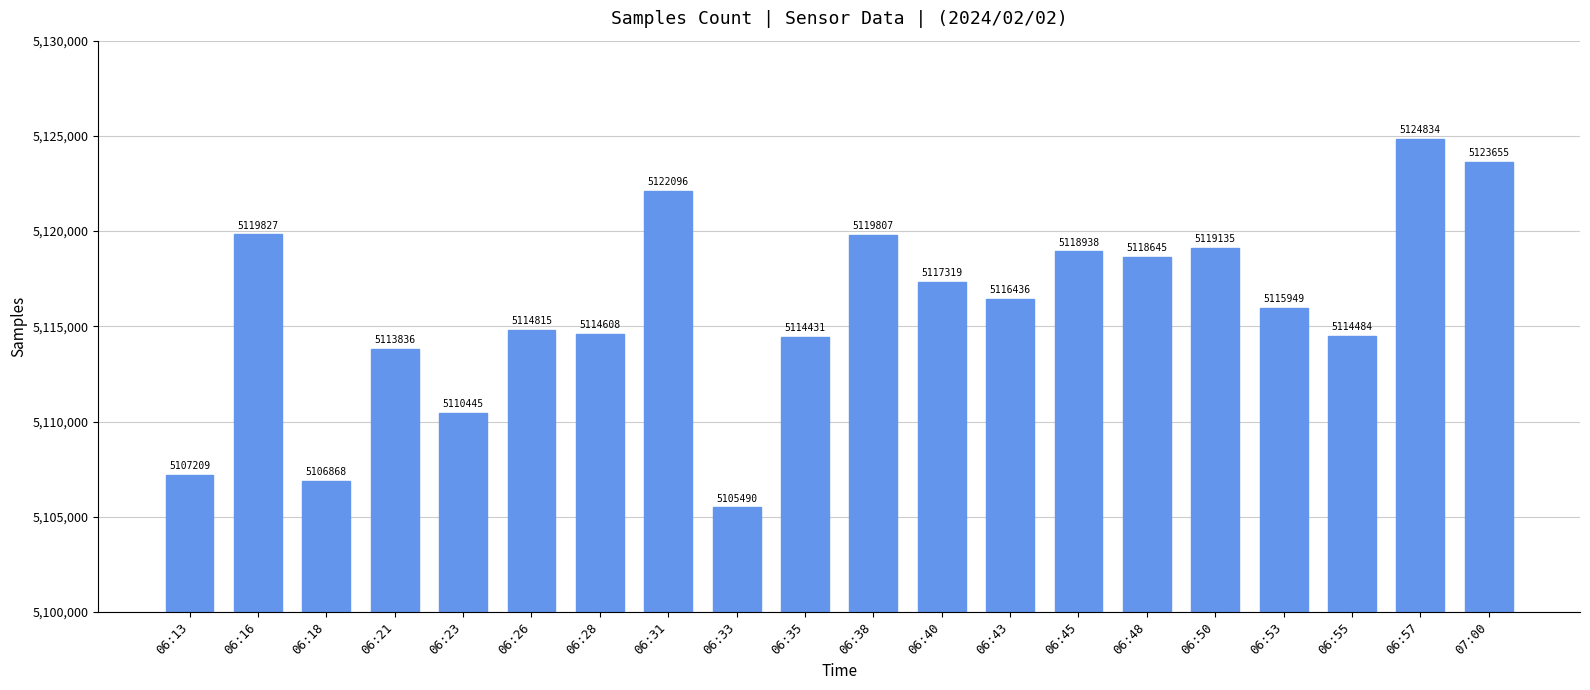

Approximately how many times larger is the value at 06:48 compared to 07:00?

1.0